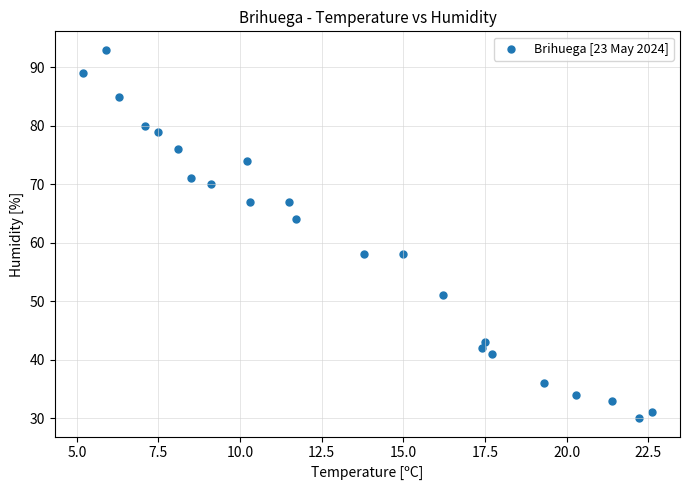

What is the range of Y values (max minus min)?

63